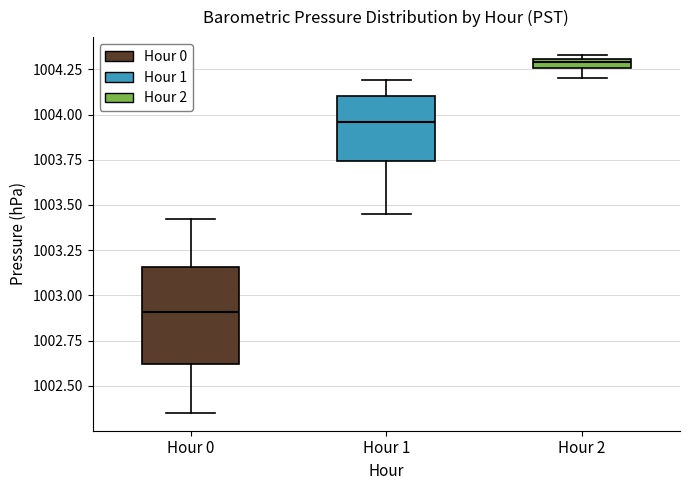

Where is the upper edge of the box for Hour 0 on the y-axis? The values are not printed on the chart, so give them approximately, as read against the axis.

1003.15